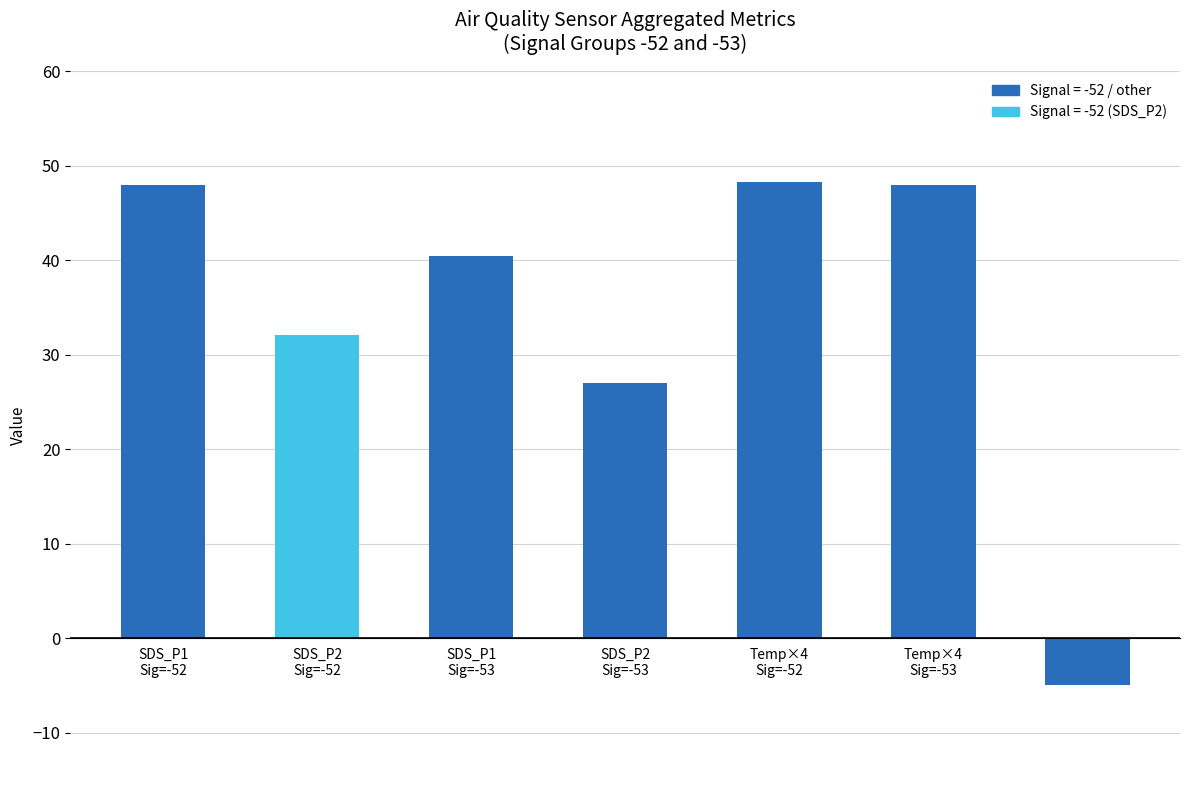

Is it true that the value at SDS_P2
Sig=-53 is 38.5?

False